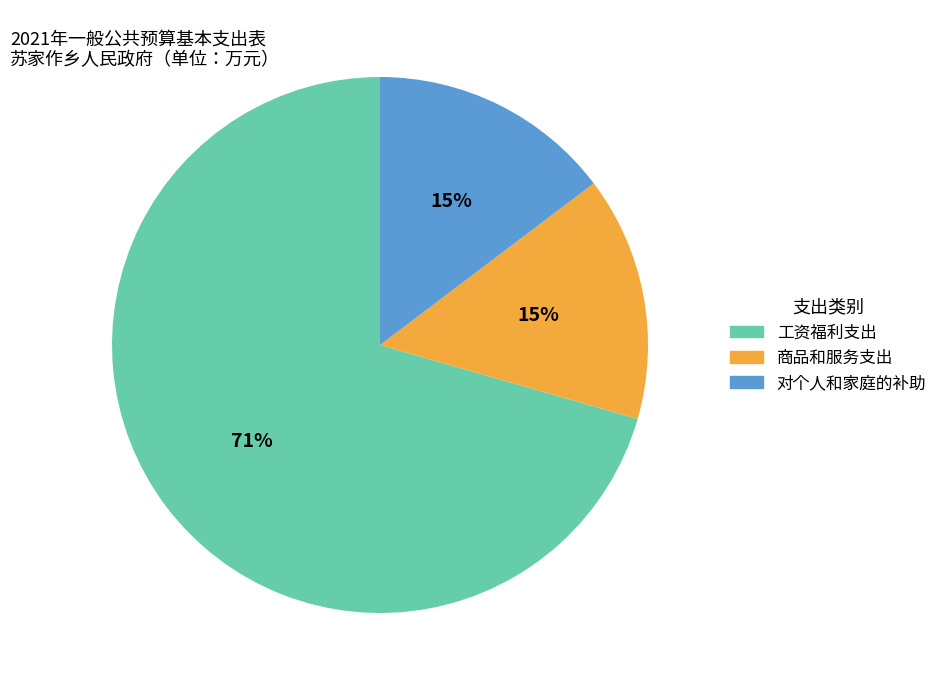

Is there any slice that represents more than half of the pie?

Yes